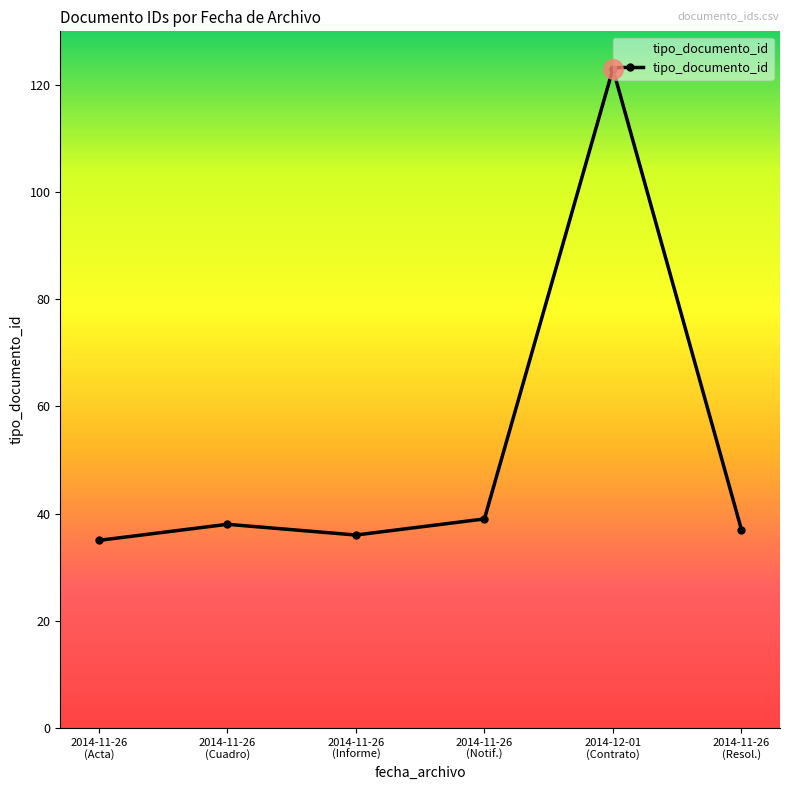

At which category does the chart reach its peak across all series?

2014-12-01
(Contrato)